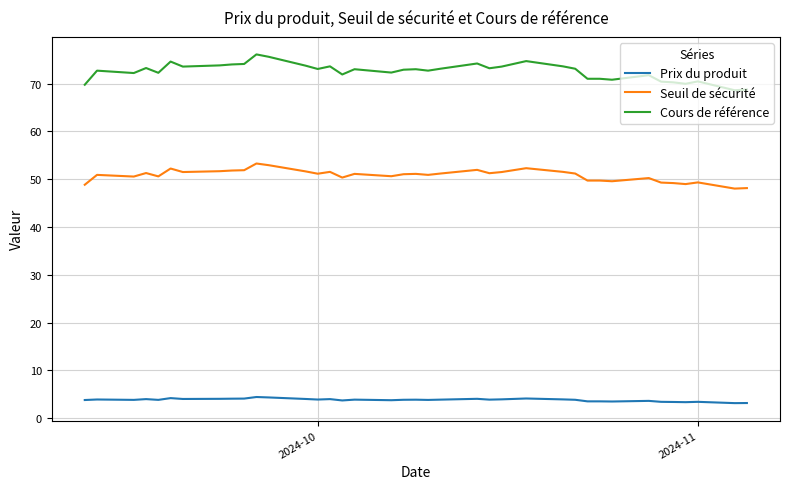

What is the difference between the maximum and minimum values in the Prix du produit series?

1.3